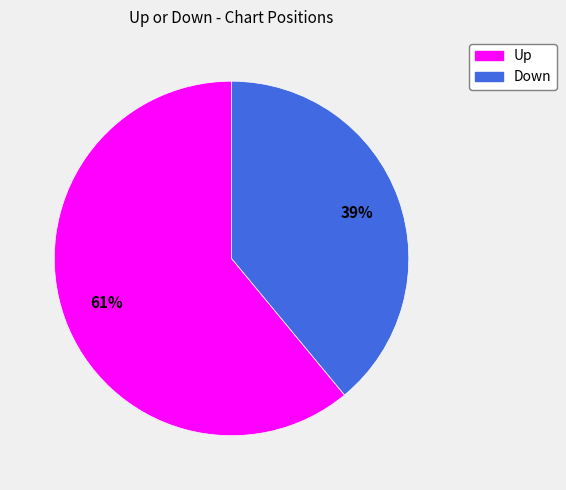

To the nearest percent, what is the difference between the largest and smallest slice percentages?

22%